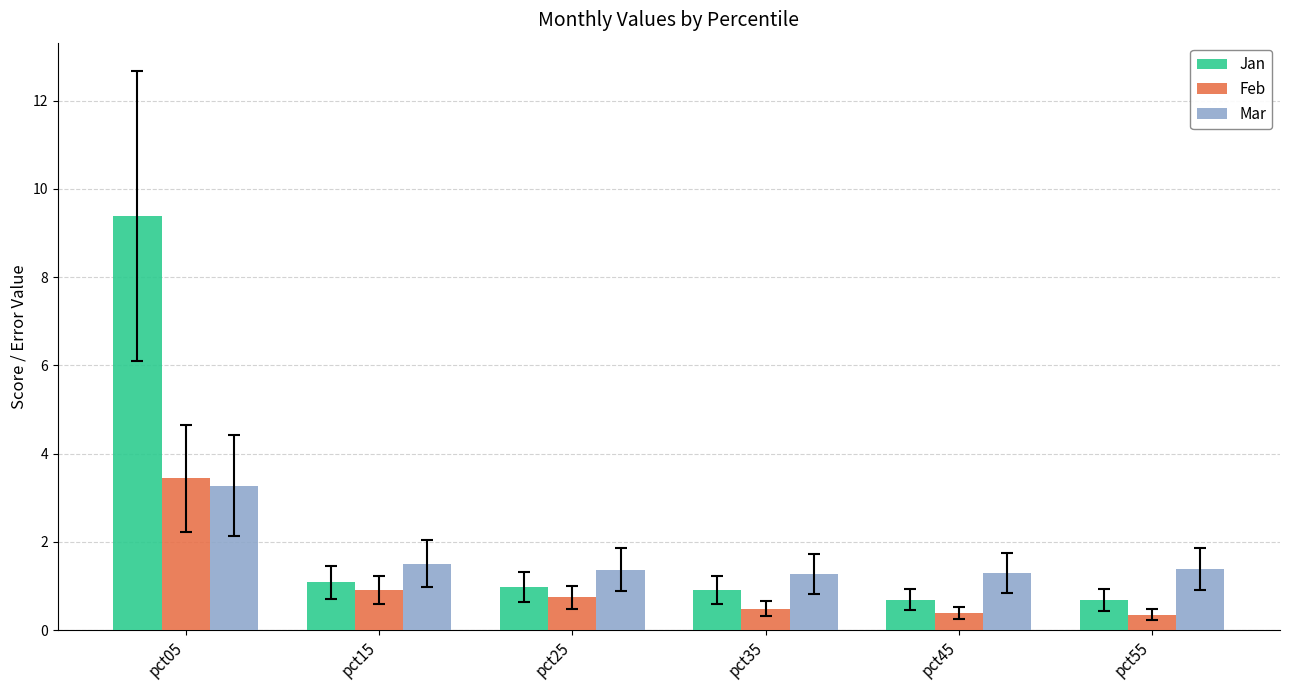

The value of Feb at pct25 is 0.7. True or false?

True